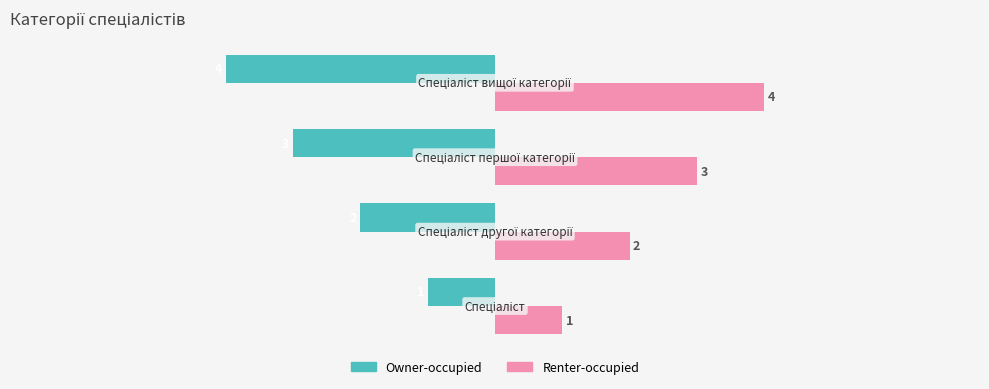

List the series in order of their overall mean, lowest first.

Owner-occupied, Renter-occupied